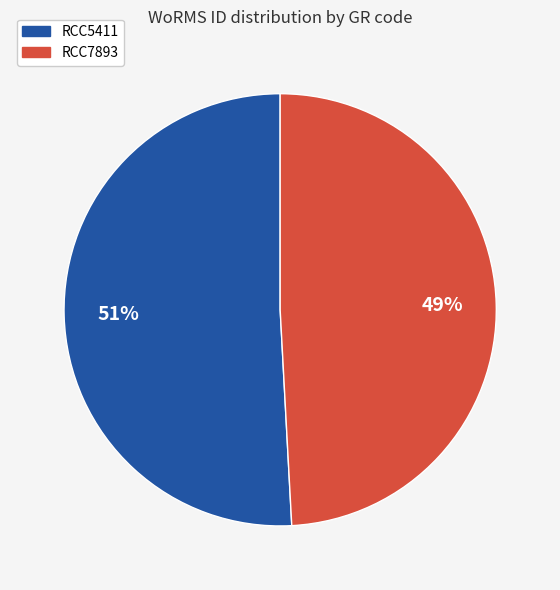

Do RCC7893 and RCC5411 together represent more than half of the pie?

Yes